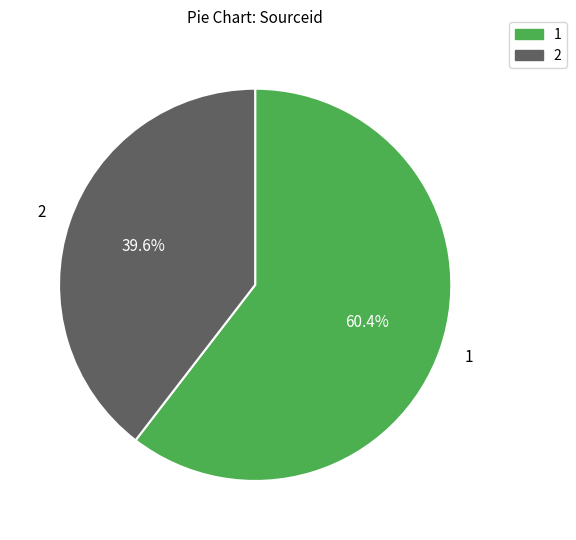

The 1 slice represents 60% of the pie. True or false?

True